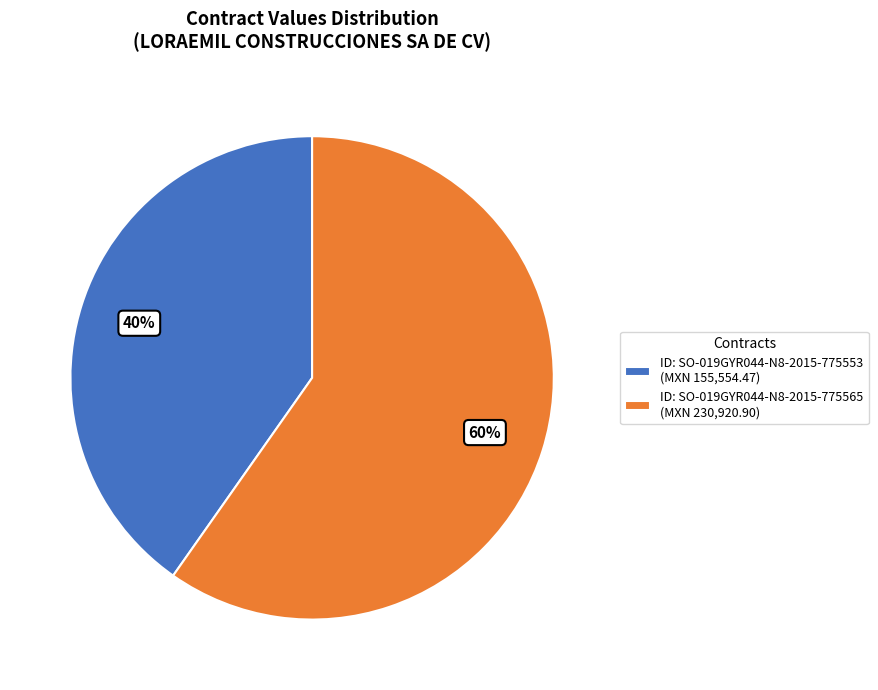

Rank the categories by value from lowest to highest.

ID: SO-019GYR044-N8-2015-775553 (MXN 155,554.47), ID: SO-019GYR044-N8-2015-775565 (MXN 230,920.90)